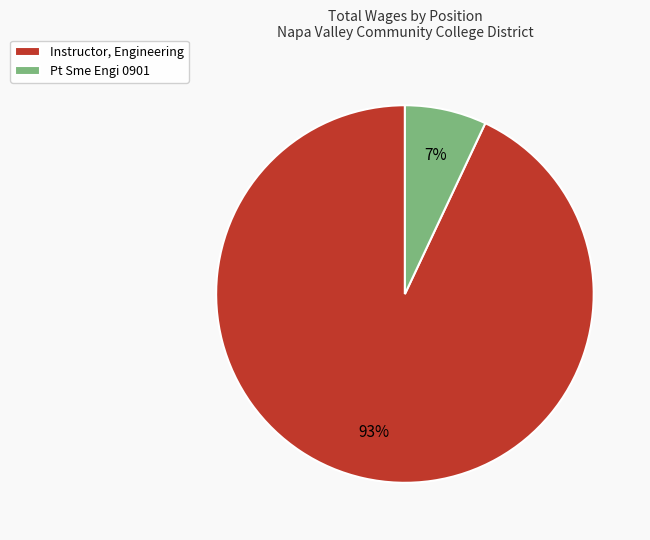

Which category has the smallest portion of the pie?

Pt Sme Engi 0901